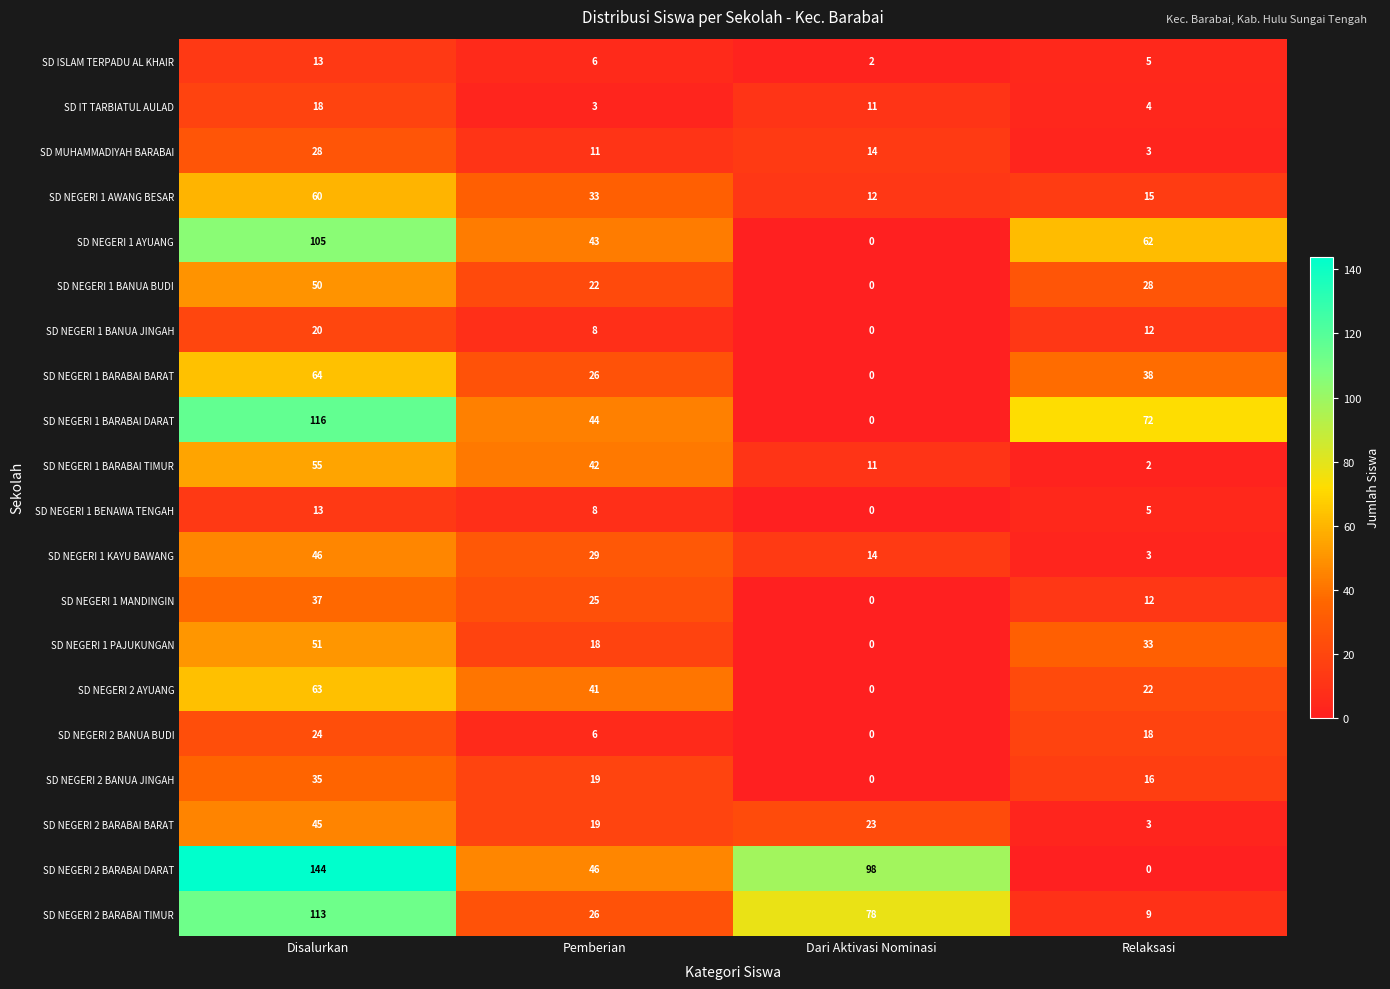

The SD NEGERI 2 BARABAI DARAT series shows -75 at Relaksasi. True or false?

False